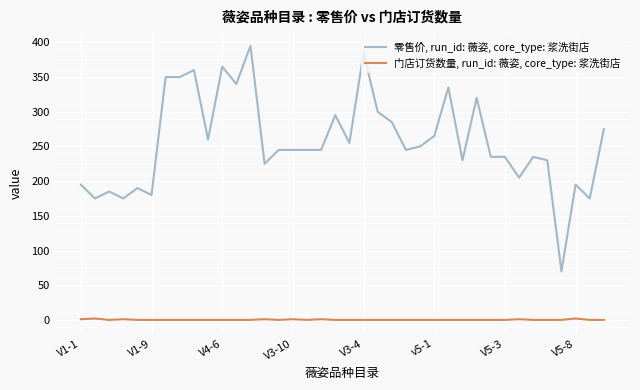

What is the highest value of the 零售价, run_id: 薇姿, core_type: 浆洗街店 series?

395